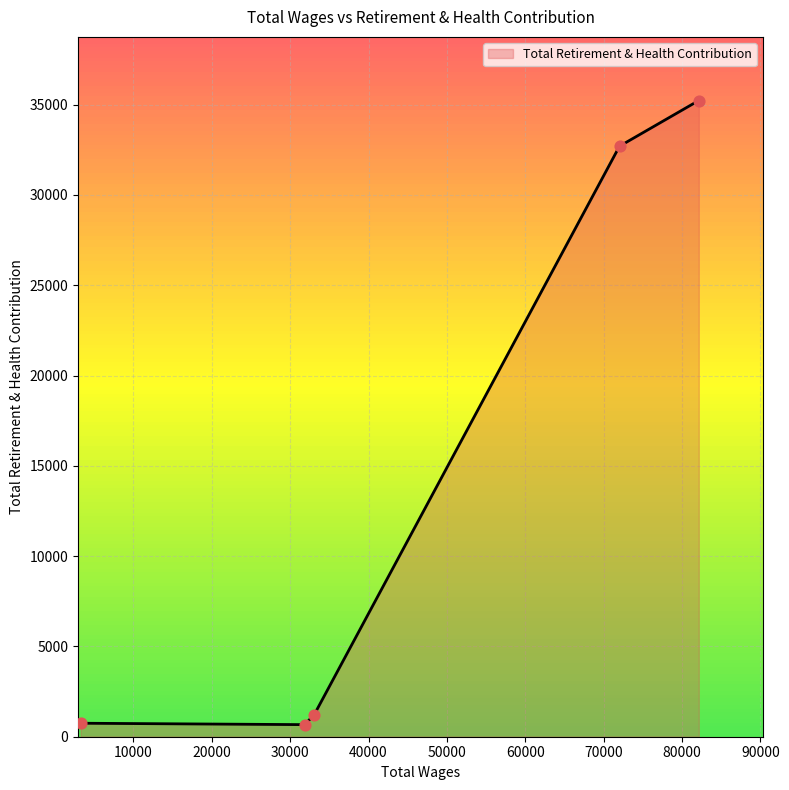

What is the maximum value shown in the chart?

35231